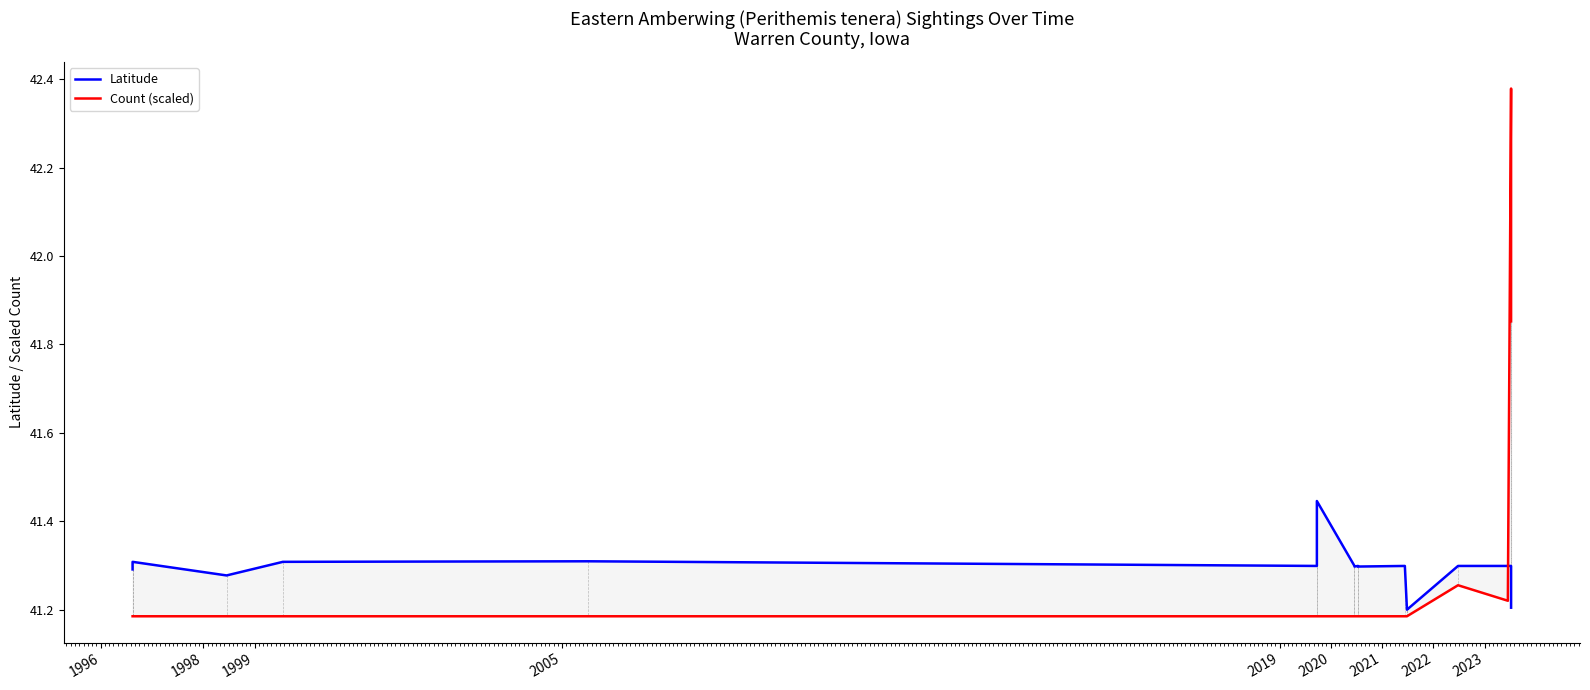

What is the maximum value shown in the chart?

42.4